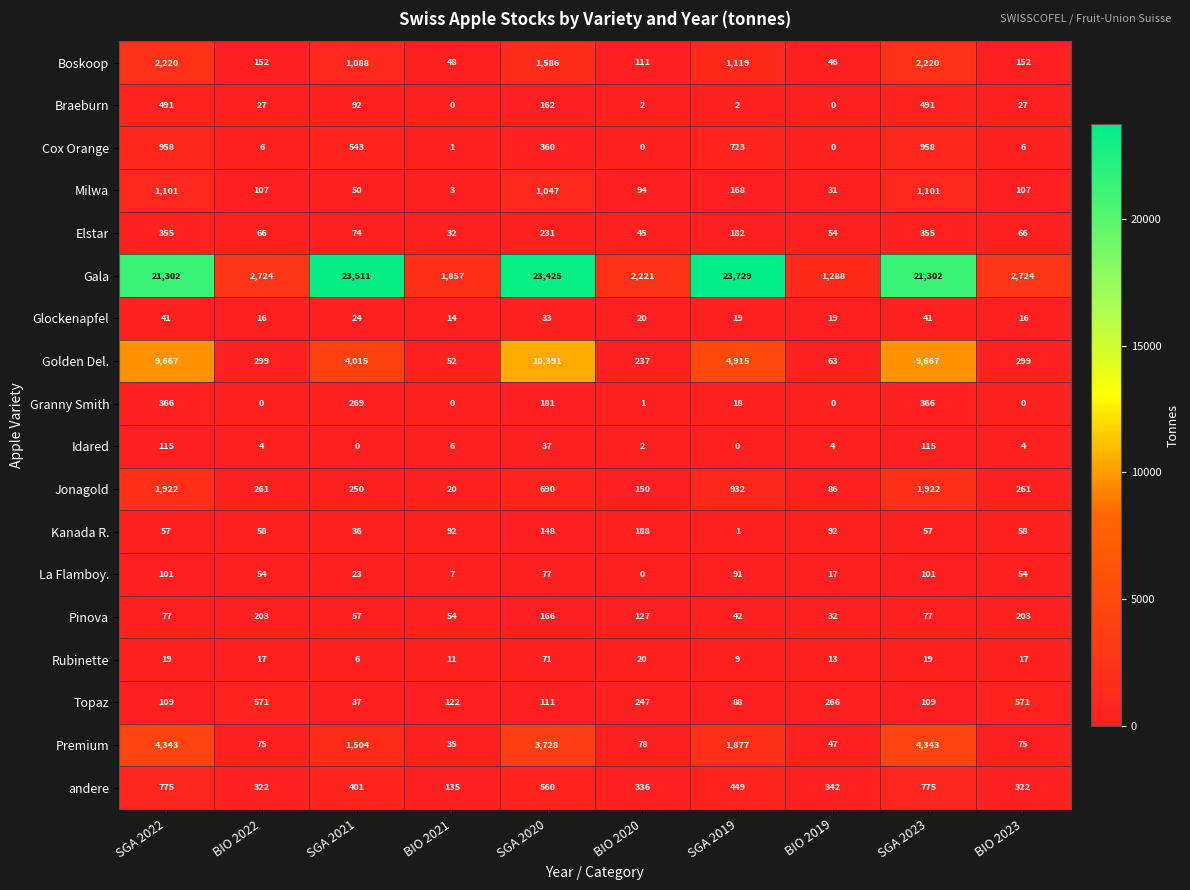

At SGA 2020, list the series in order from smallest to largest.

Glockenapfel, Idared, Rubinette, La Flamboy., Topaz, Kanada R., Braeburn, Pinova, Granny Smith, Elstar, Cox Orange, andere, Jonagold, Milwa, Boskoop, Premium, Golden Del., Gala